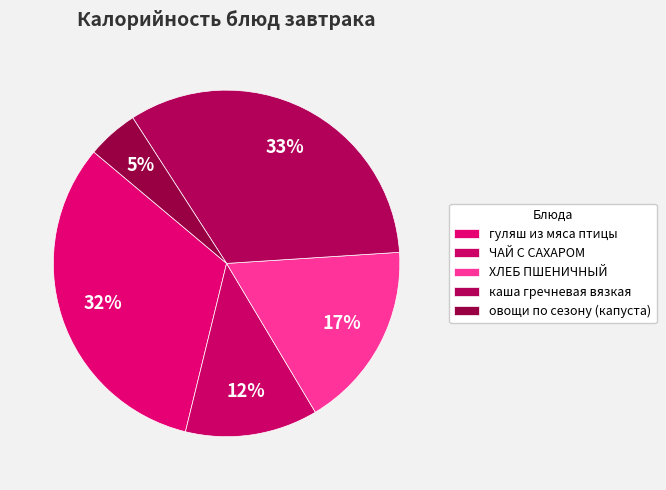

What is the largest slice in the pie chart?

каша гречневая вязкая